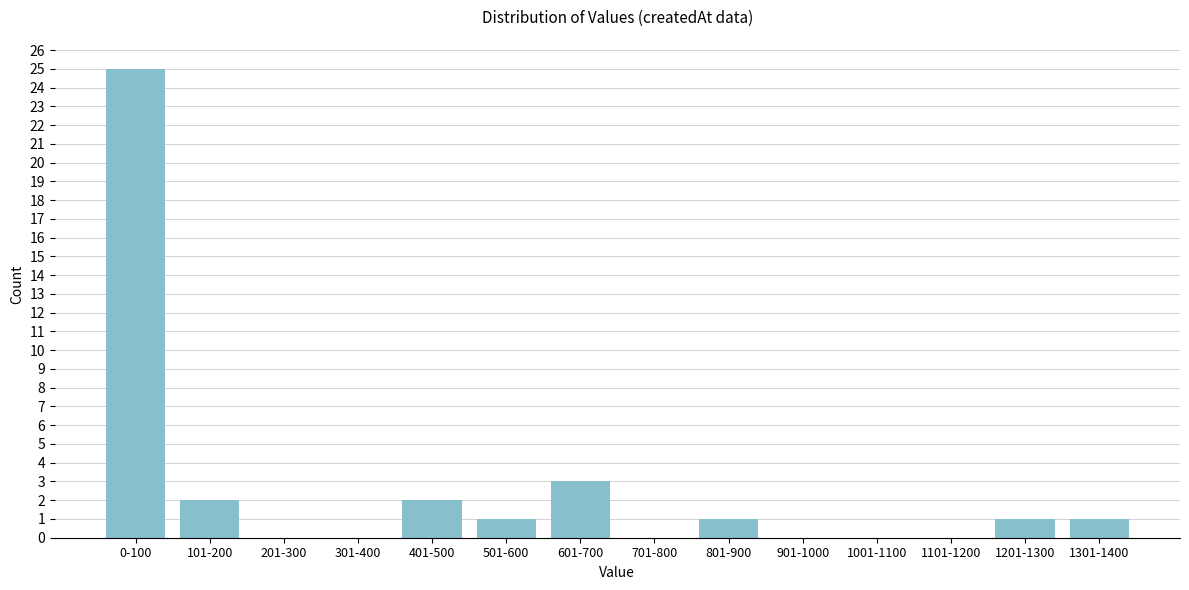

Reading left to right, extract all data points from this chart.

0-100=25	101-200=2	201-300=0	301-400=0	401-500=2	501-600=1	601-700=3	701-800=0	801-900=1	901-1000=0	1001-1100=0	1101-1200=0	1201-1300=1	1301-1400=1